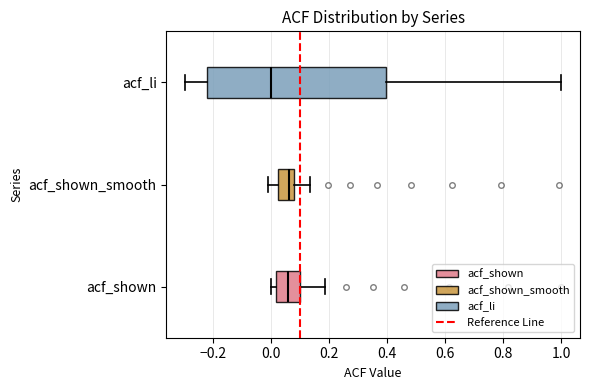

Reading bottom to top, transcribe this box plot: for each box, give where its median line is, the range the box spans, and where its two whiskers end, as read against the x-axis. The values are not printed on the chart, so give them approximately, as read against the axis.

acf_shown: median 0.06, box 0.02 to 0.10, whiskers 0.00 to 0.18
acf_shown_smooth: median 0.06, box 0.02 to 0.08, whiskers -0.02 to 0.14
acf_li: median 0.00, box -0.22 to 0.40, whiskers -0.30 to 1.00